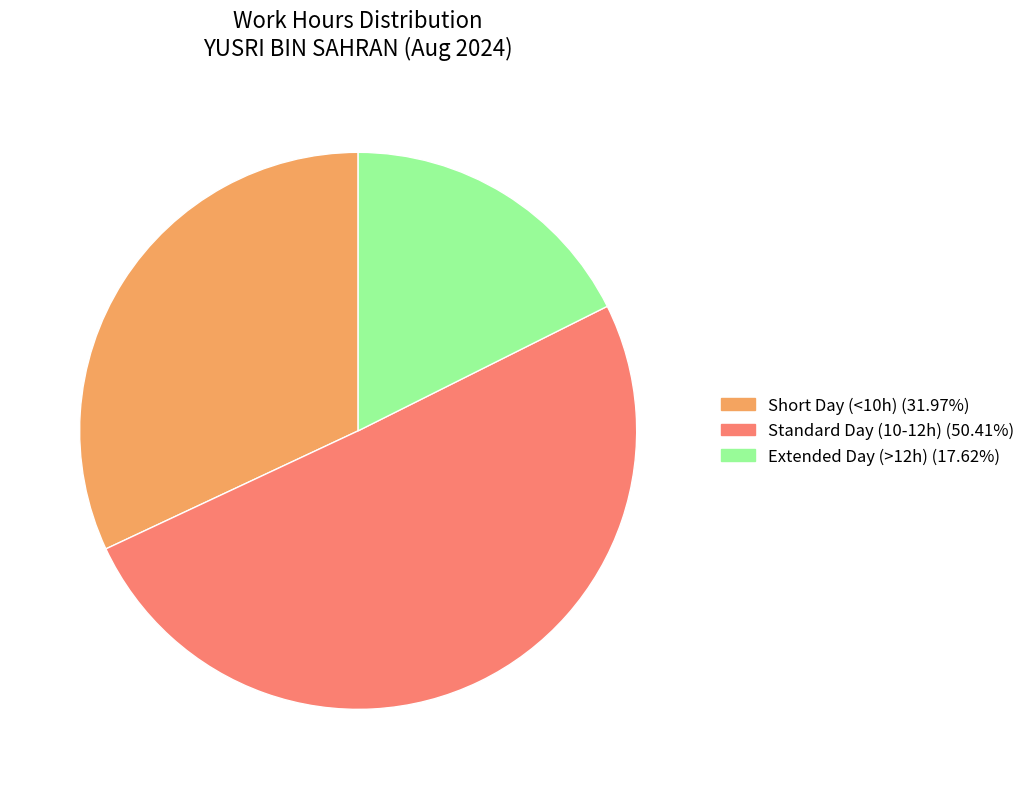

Is there a majority slice in this chart?

Yes